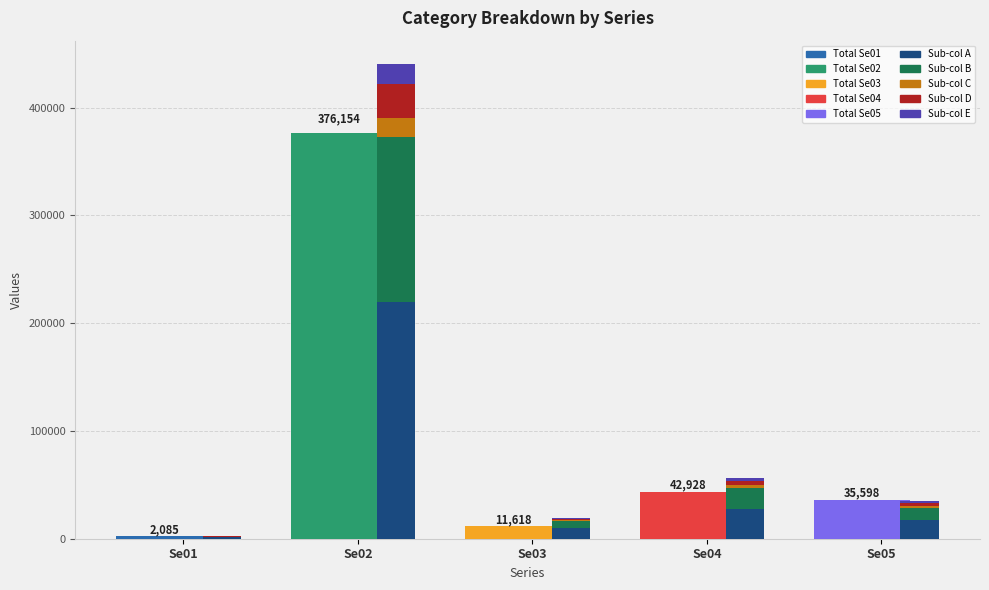

Which category has the highest value in the Sub-col E series?

Se02